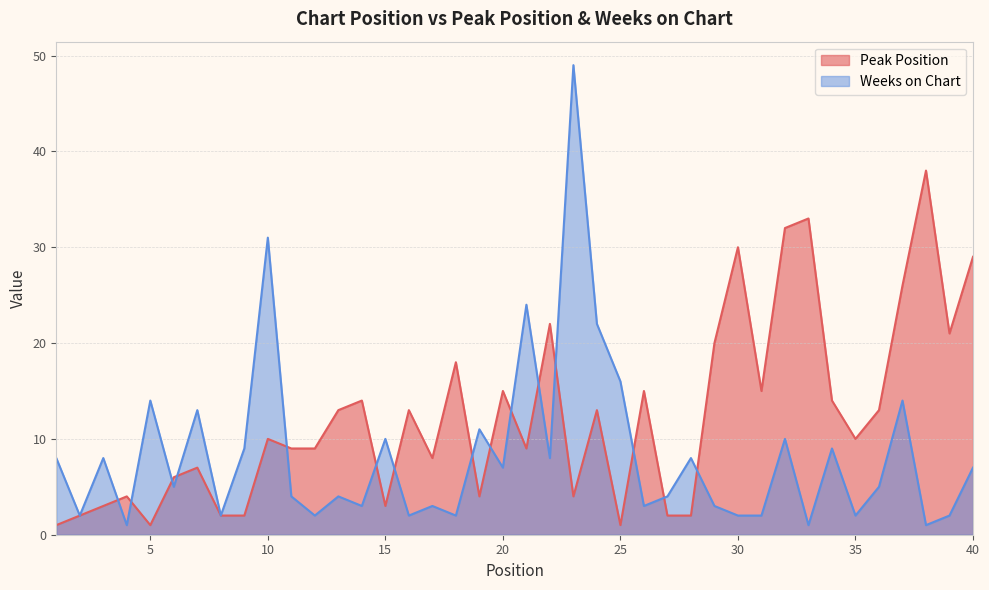

What is the value of the Peak Position point at the 40th from the left?

29